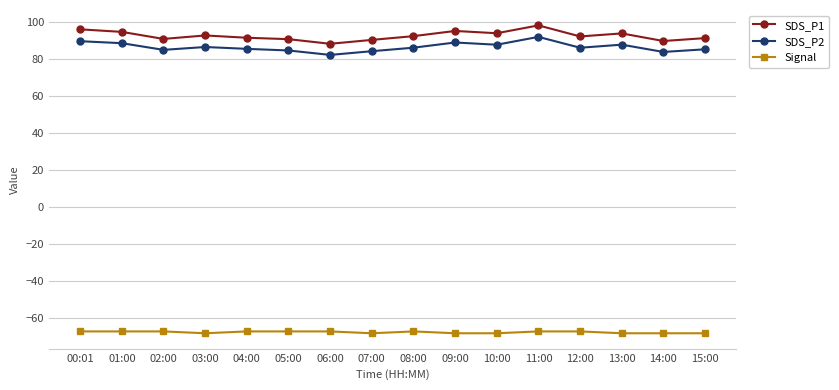

Which series has the widest spread of values?

SDS_P1